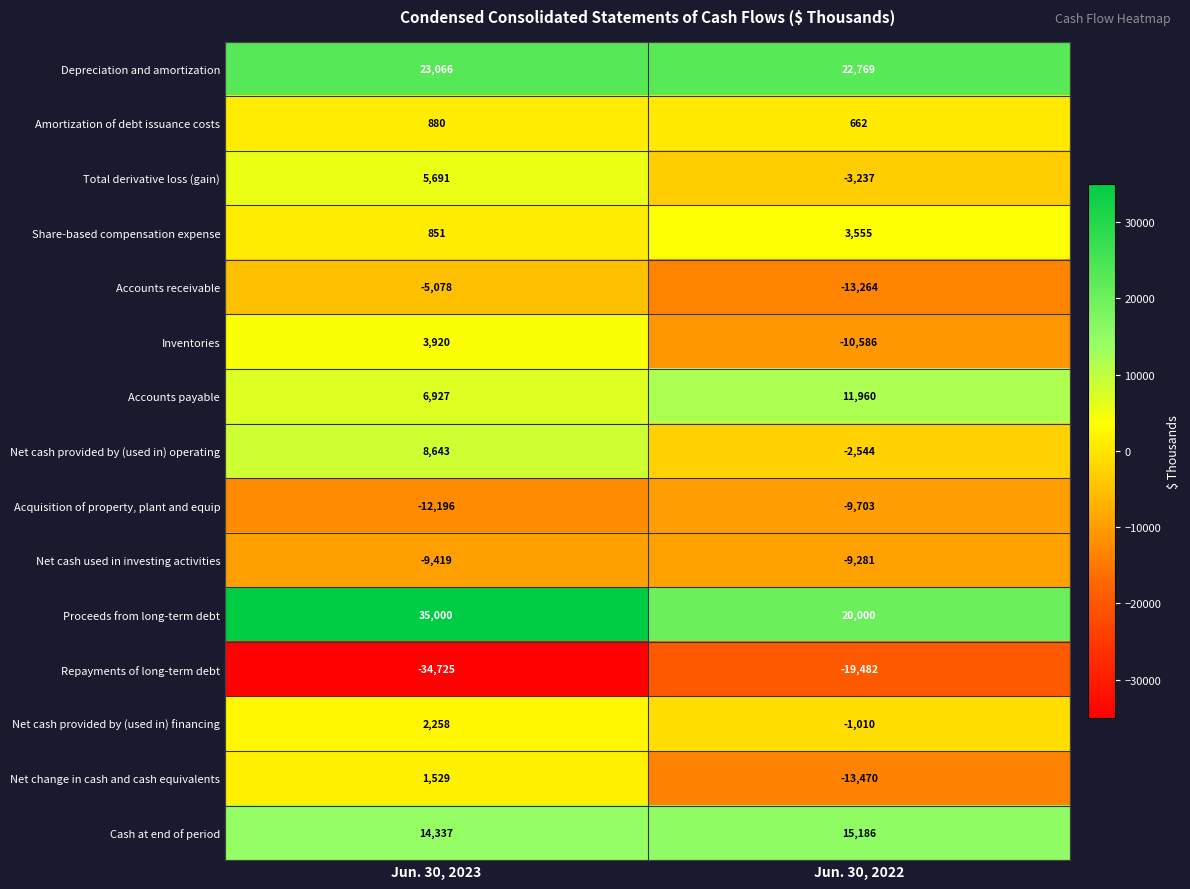

Which series has the largest total across all categories?

Proceeds from long-term debt